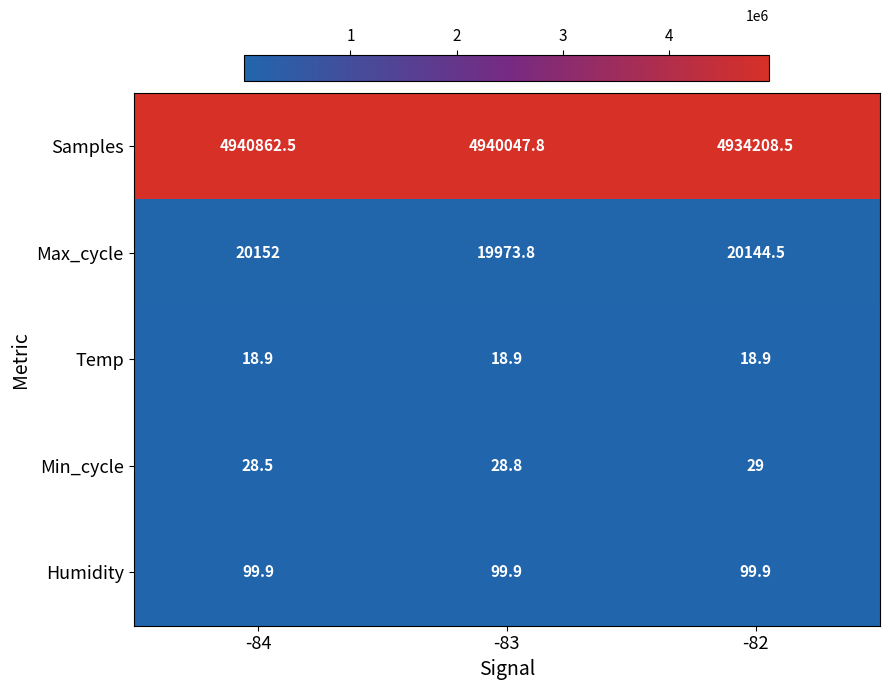

Rank the series by their maximum value, from highest to lowest.

Samples, Max_cycle, Humidity, Min_cycle, Temp